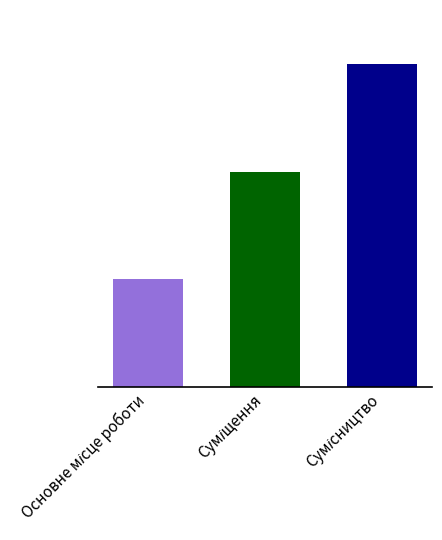

What is the value of the 1st bar from the left?

1